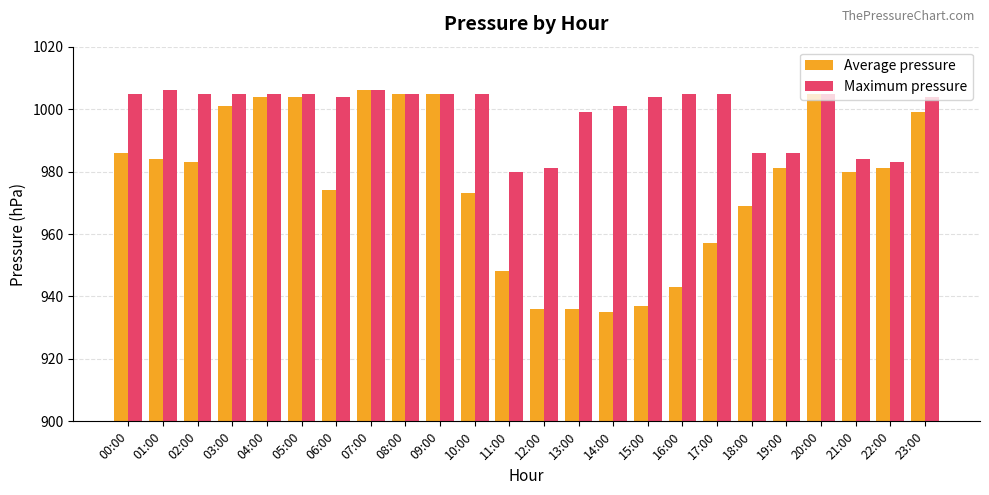

What is the label of the 16th bar from the left?

15:00